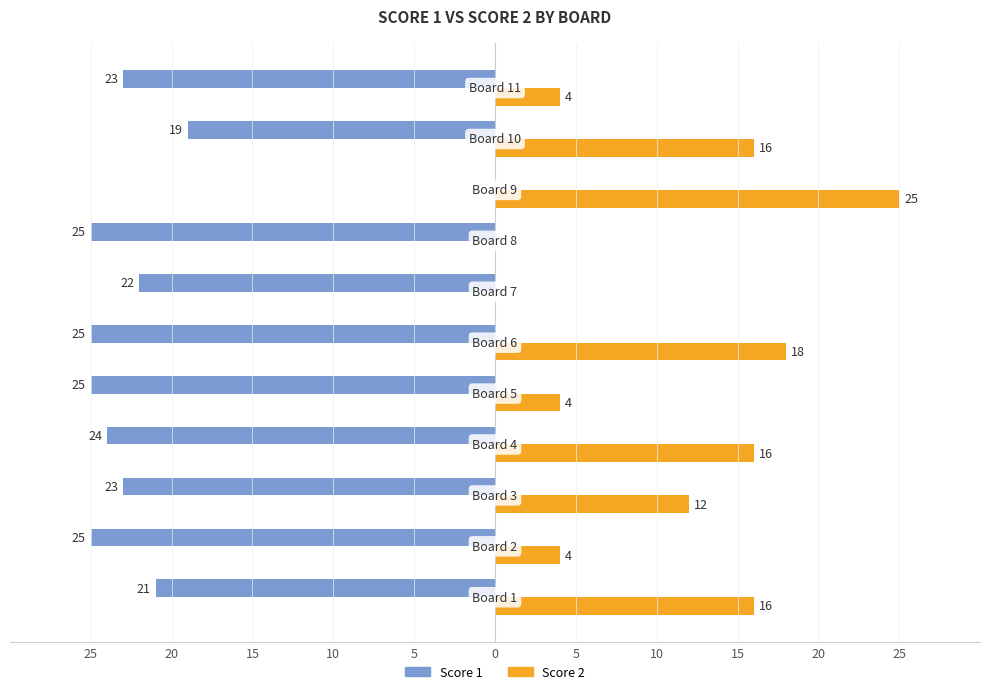

What are all the series names shown in the legend?

Score 1, Score 2